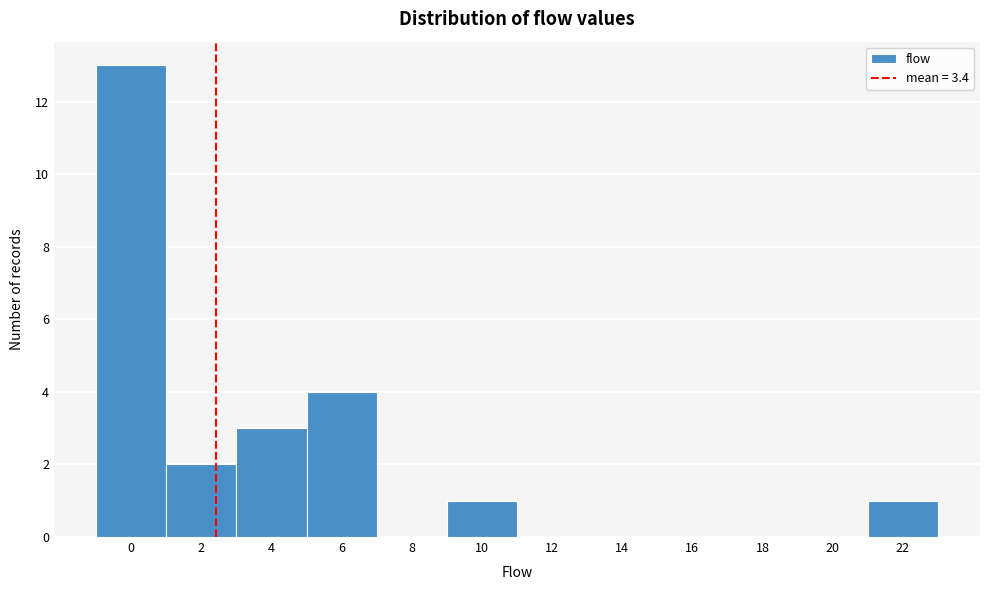

Reading left to right, what are all the values shown in this chart?

0=13	2=2	4=3	6=4	8=0	10=1	12=0	14=0	16=0	18=0	20=0	22=1